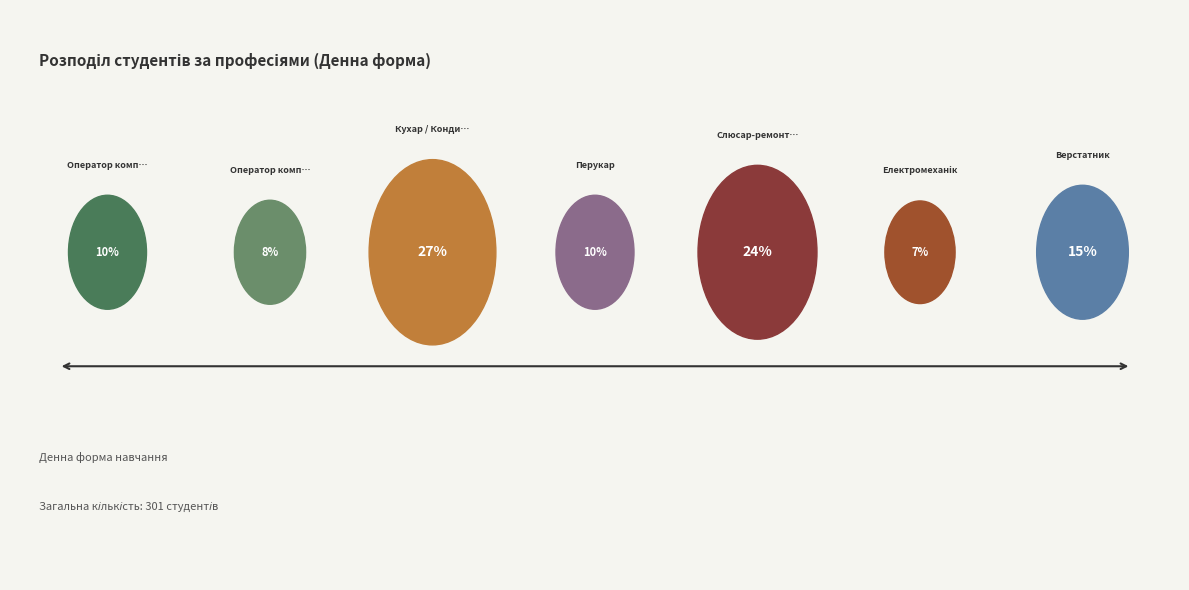

What percentage do Електромеханік and Кухар / Кондитер together represent?

33.9%